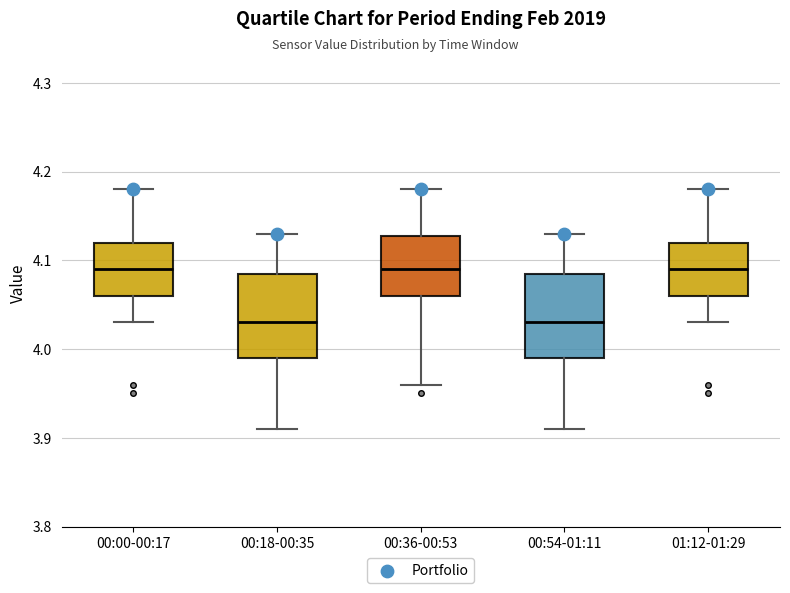

Reading left to right, read every box against the y-axis: the position of its median line, the range the box covers, and the ends of its whiskers. The values are not printed on the chart, so give them approximately, as read against the axis.

00:00-00:17: median 4.09, box 4.06 to 4.12, whiskers 4.03 to 4.18
00:18-00:35: median 4.03, box 3.99 to 4.09, whiskers 3.91 to 4.13
00:36-00:53: median 4.09, box 4.06 to 4.13, whiskers 3.96 to 4.18
00:54-01:11: median 4.03, box 3.99 to 4.09, whiskers 3.91 to 4.13
01:12-01:29: median 4.09, box 4.06 to 4.12, whiskers 4.03 to 4.18